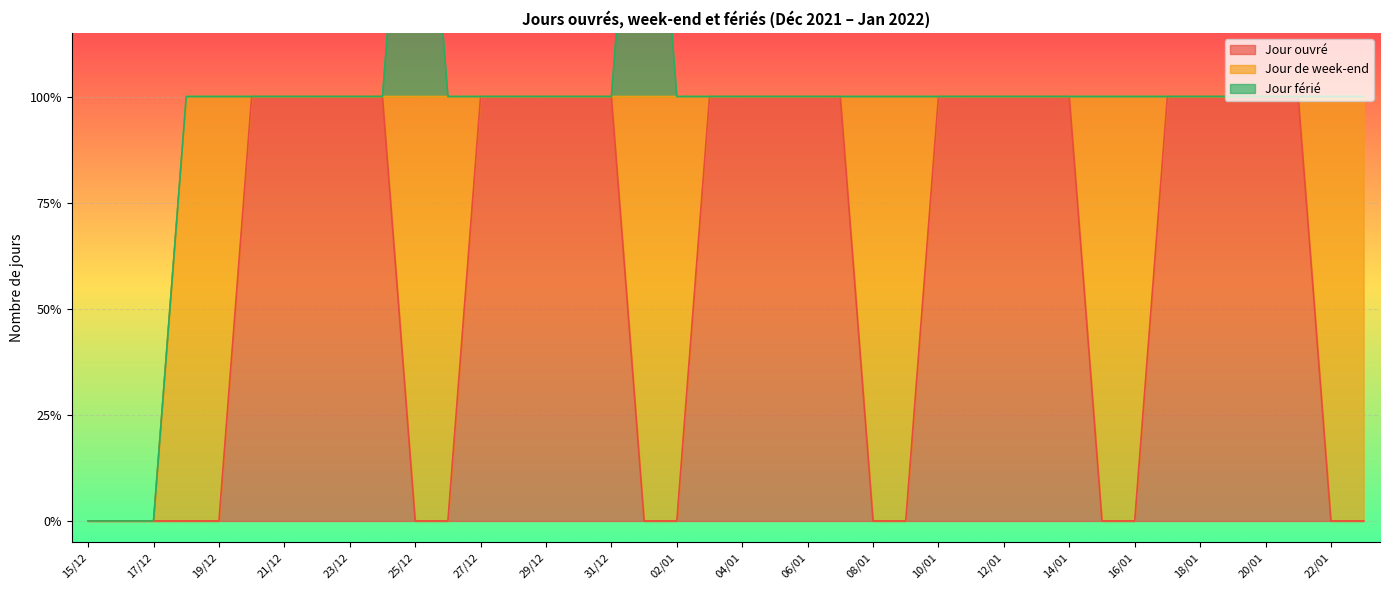

What position from the left is 26/12?

12